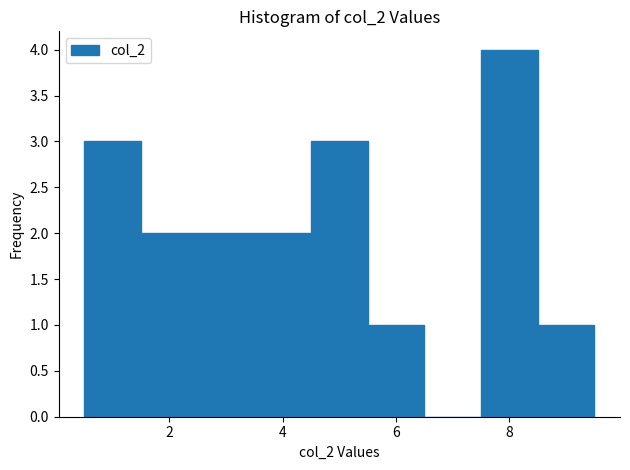

Reading left to right, transcribe this chart: for each bar, give the range it covers on the x-axis and its height. Neither the bar edges nor the heights are printed on the chart, so give them approximately, as read against the axes.

0.5 to 1.5: 3
1.5 to 2.5: 2
2.5 to 3.5: 2
3.5 to 4.5: 2
4.5 to 5.5: 3
5.5 to 6.5: 1
6.5 to 7.5: 0
7.5 to 8.5: 4
8.5 to 9.5: 1